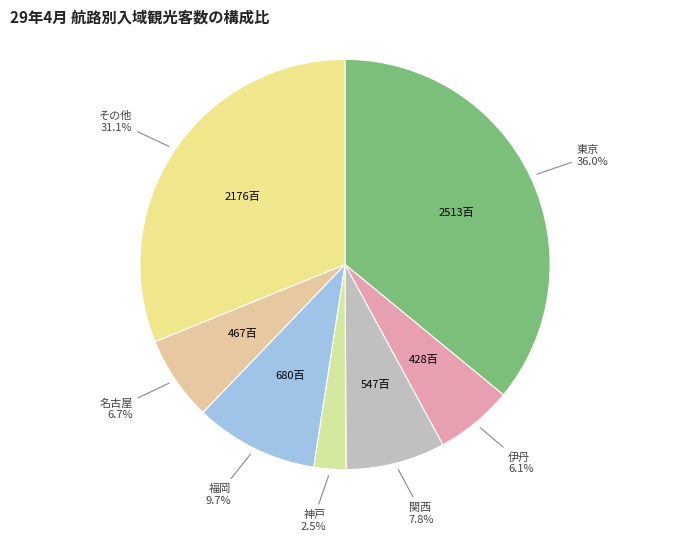

Does その他 represent more than half of the total?

No